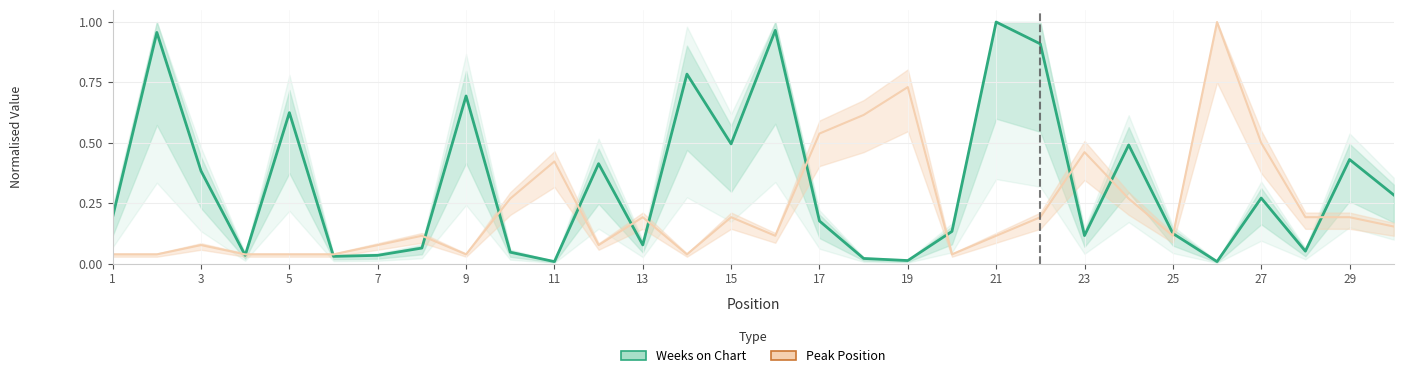

What is the total value across all series at 27?

0.8